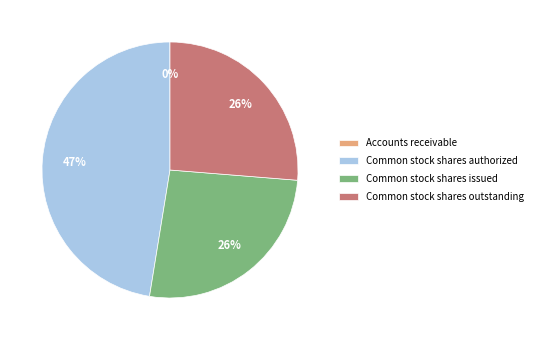

Between Common stock shares issued and Common stock shares authorized, which is larger?

Common stock shares authorized